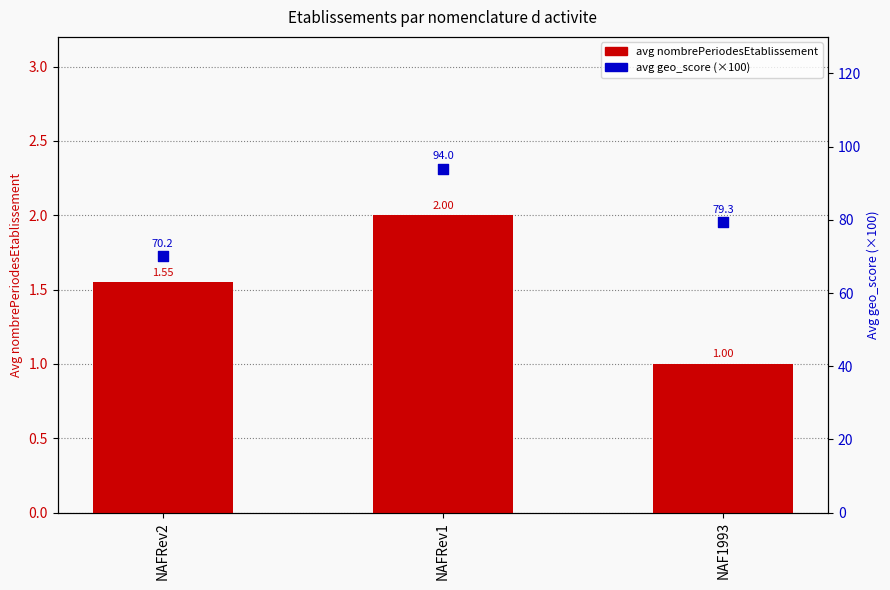

Which series contains the lowest Y value?

avg nombrePeriodesEtablissement